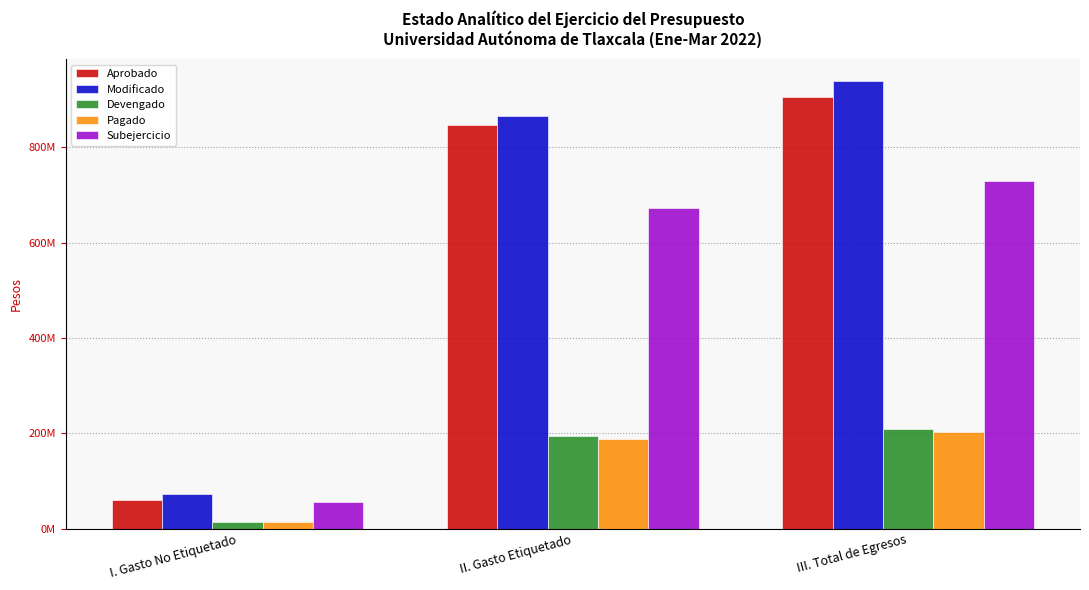

Reading left to right, list all the values displayed in this chart.

Aprobado: 60000000	845882023	905882023
Modificado: 72159635	866182528	938342163
Devengado: 15220656	194041741	209262397
Pagado: 14782347	188046746	202829093
Subejercicio: 56938979	672140787	729079766